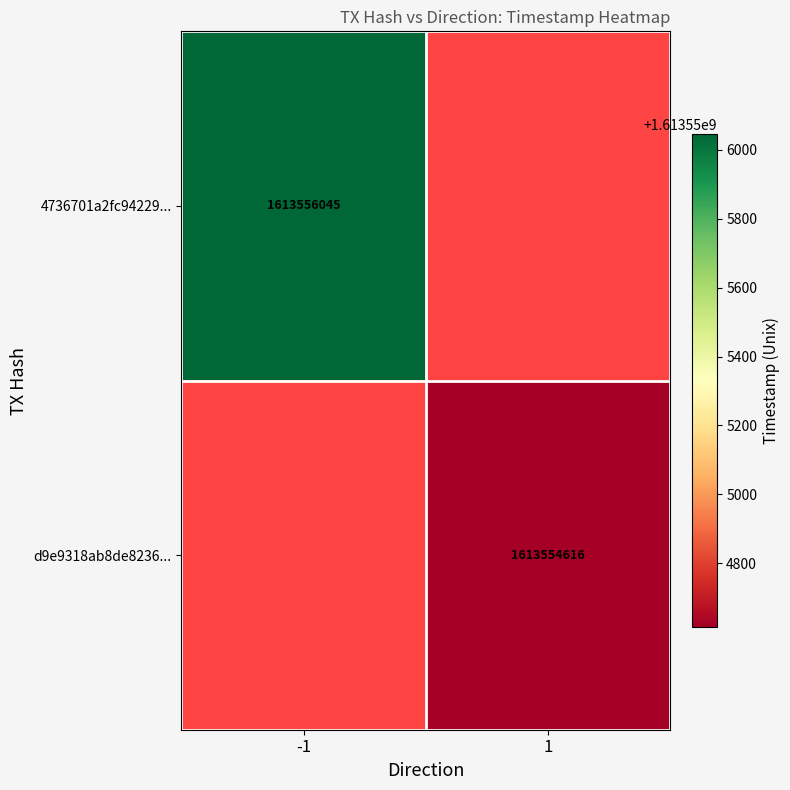

Reading left to right, transcribe all the data shown in this chart.

4736701a2fc94229ede6e7c943767407c07626c: -1	1613556045
d9e9318ab8de823628fe19b3f60141cf3025d91: 1	1613554616